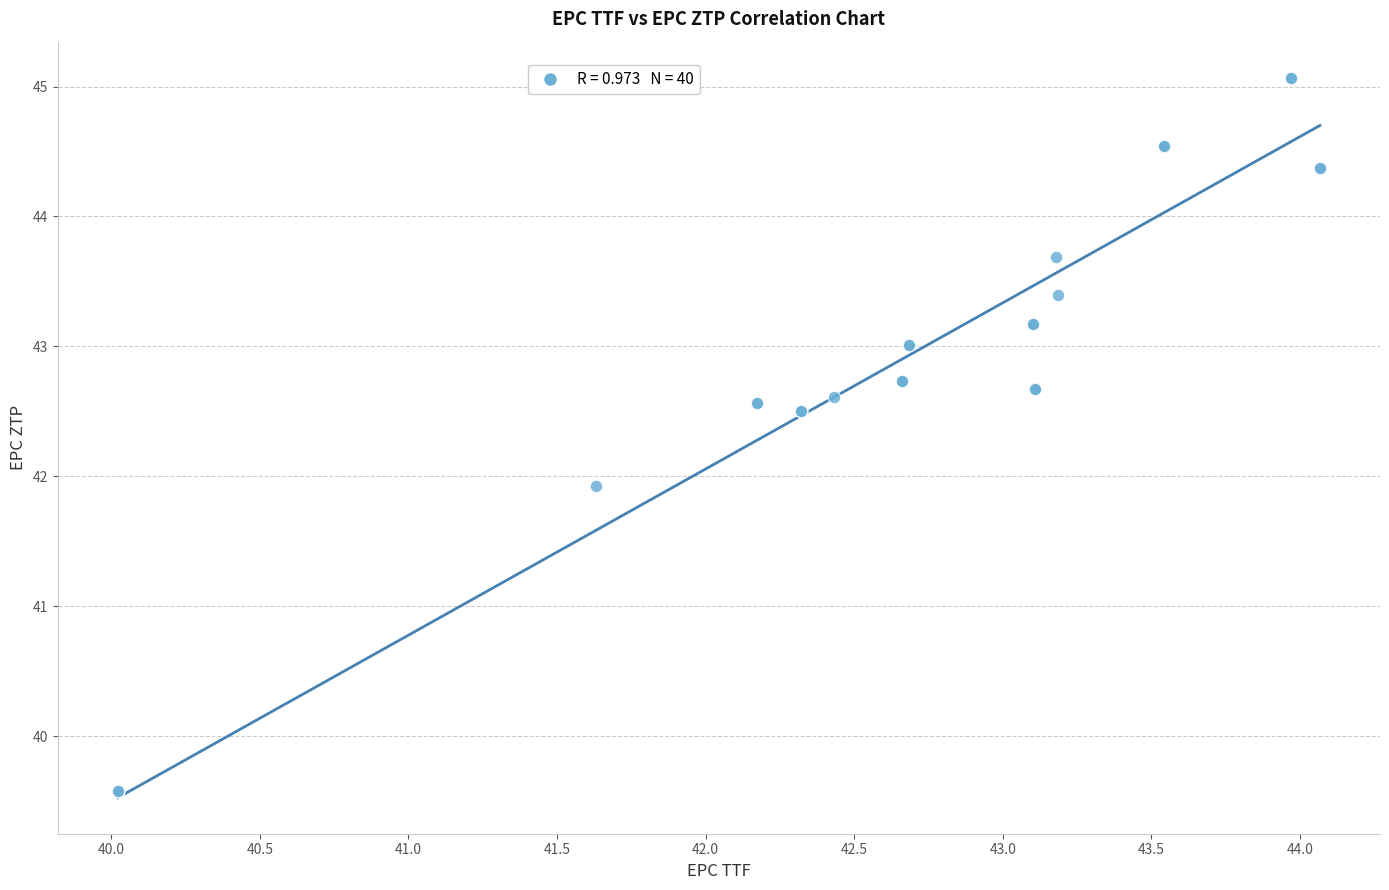

What Y value in the scatter plot is closest to 42?

41.9